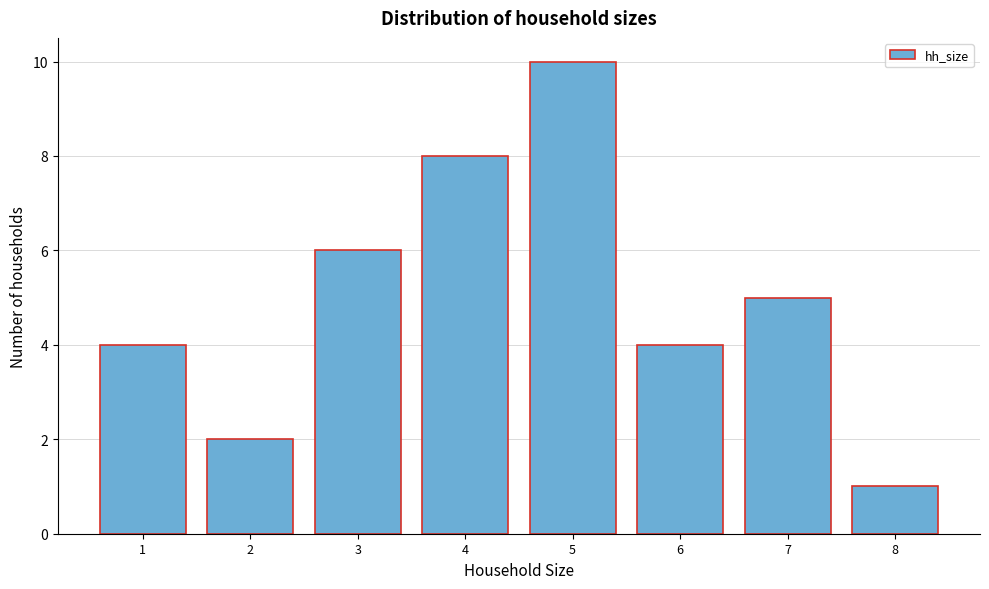

Reading left to right, transcribe this chart: for each bar, give the range it covers on the x-axis and its height. The values are not printed on the chart, so give them approximately, as read against the axis.

0.5 to 1.5: 4
1.5 to 2.5: 2
2.5 to 3.5: 6
3.5 to 4.5: 8
4.5 to 5.5: 10
5.5 to 6.5: 4
6.5 to 7.5: 5
7.5 to 8.5: 1